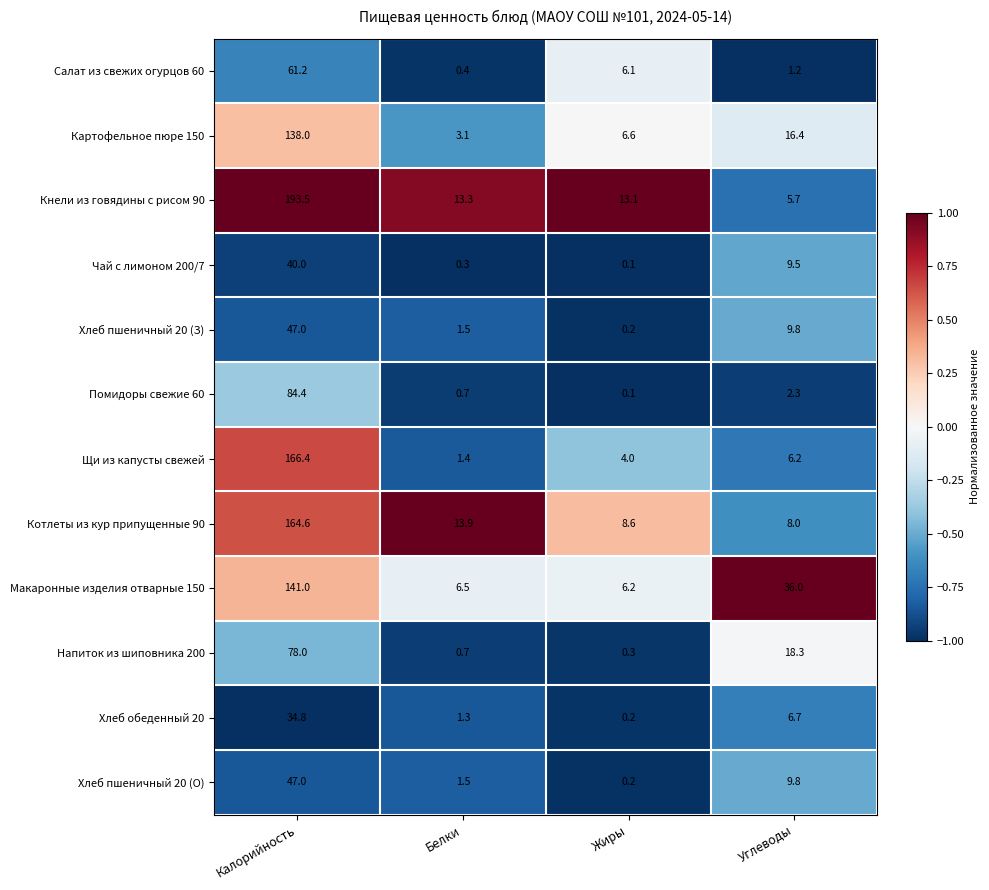

Is it true that Хлеб пшеничный 20 (З) equals 0.2 at Жиры?

True